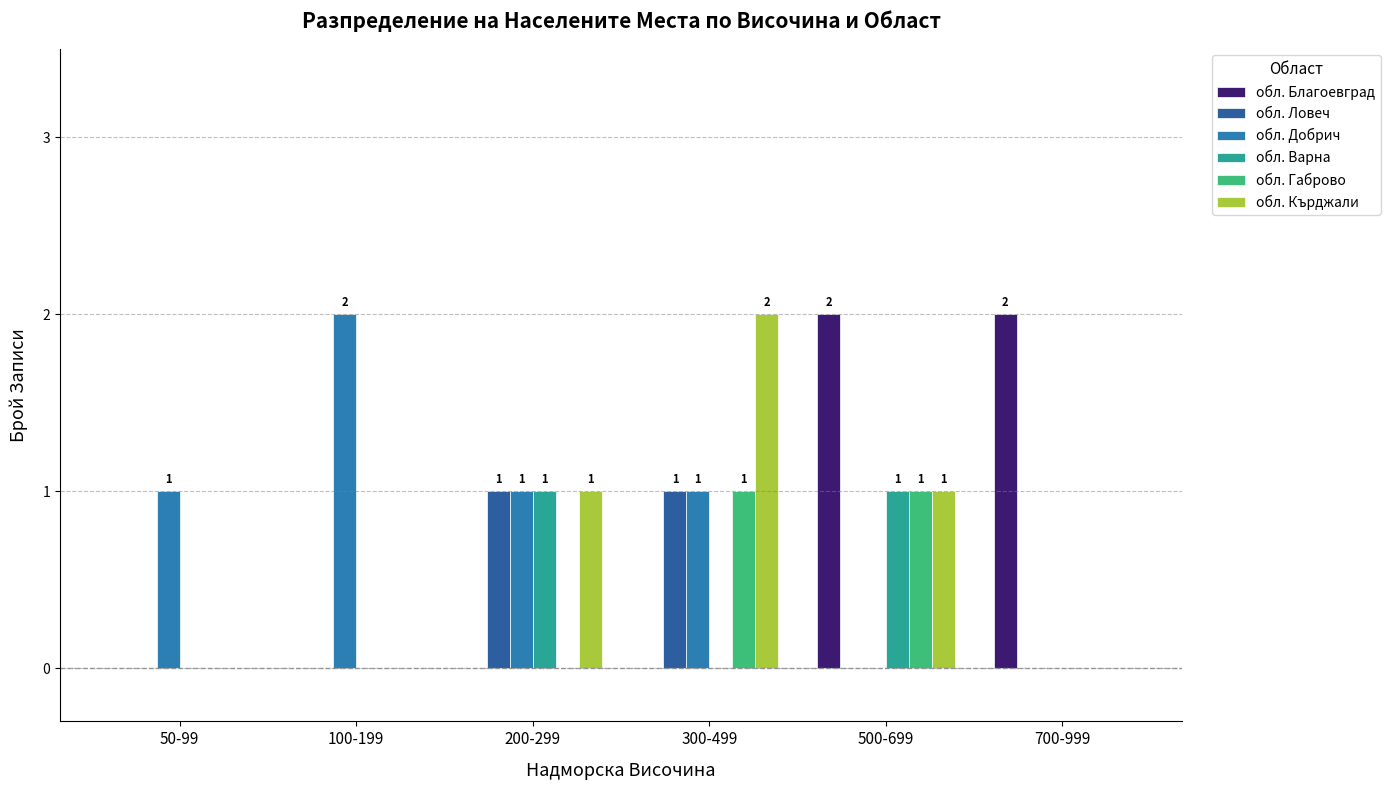

What is the total value across all series at 300-499?

5